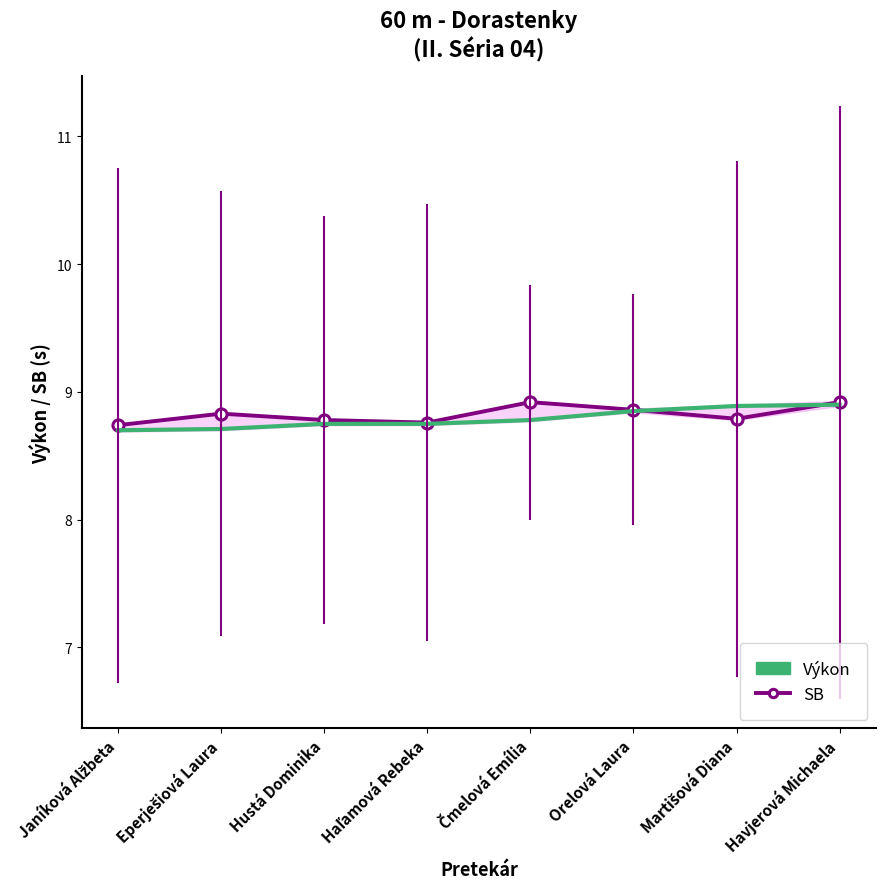

What position from the left is Hustá Dominika?

3